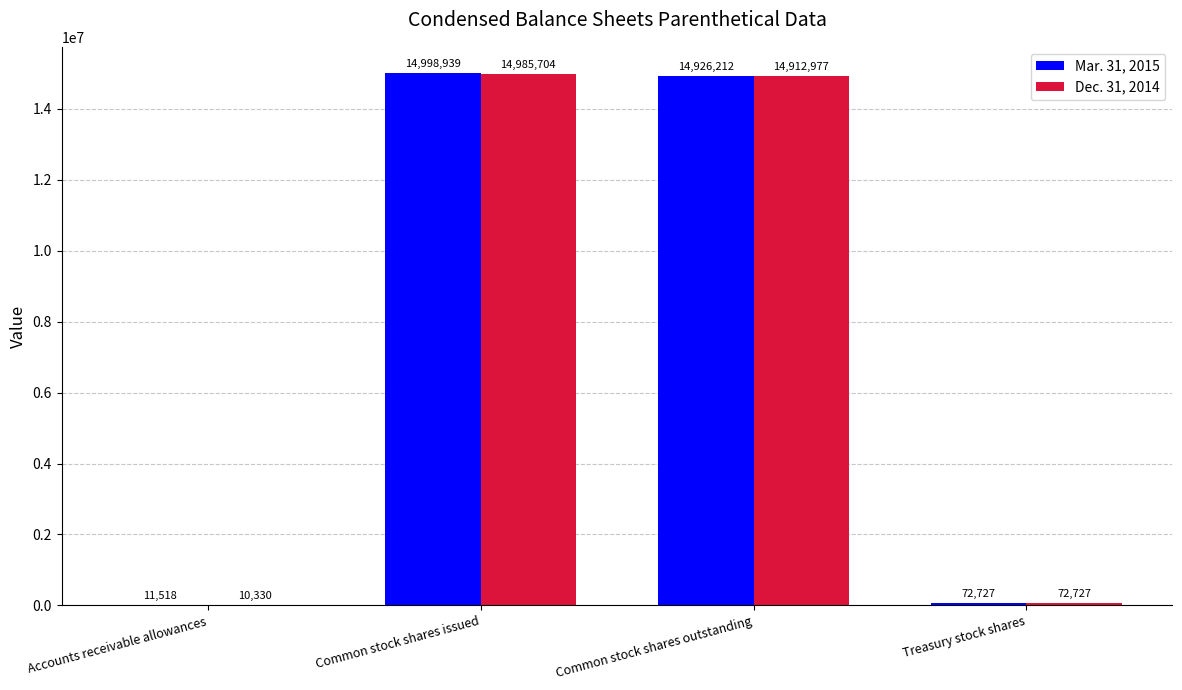

At which label does Dec. 31, 2014 reach its peak?

Common stock shares issued